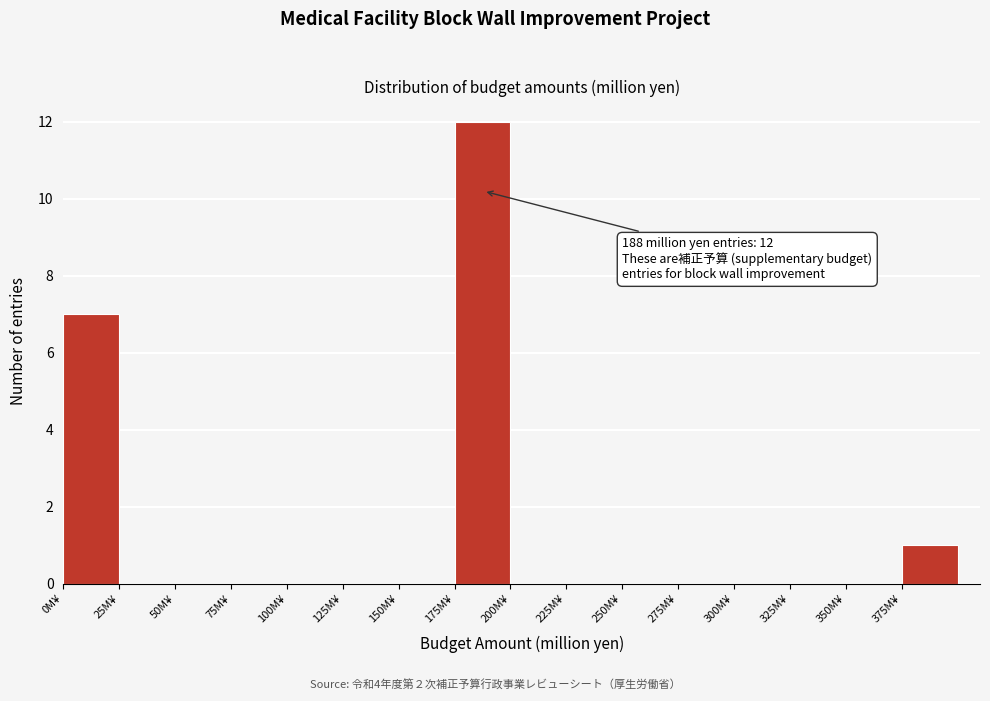

Over which range of the x-axis is the bar tallest?

175 to 200